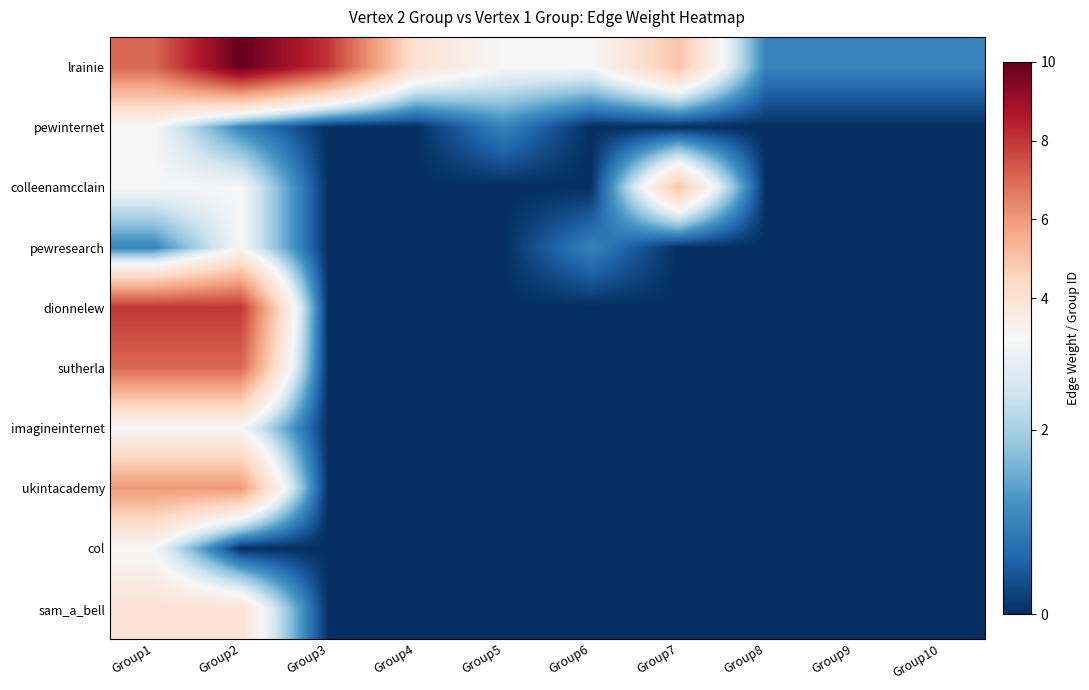

Which series has the largest total across all categories?

lrainie